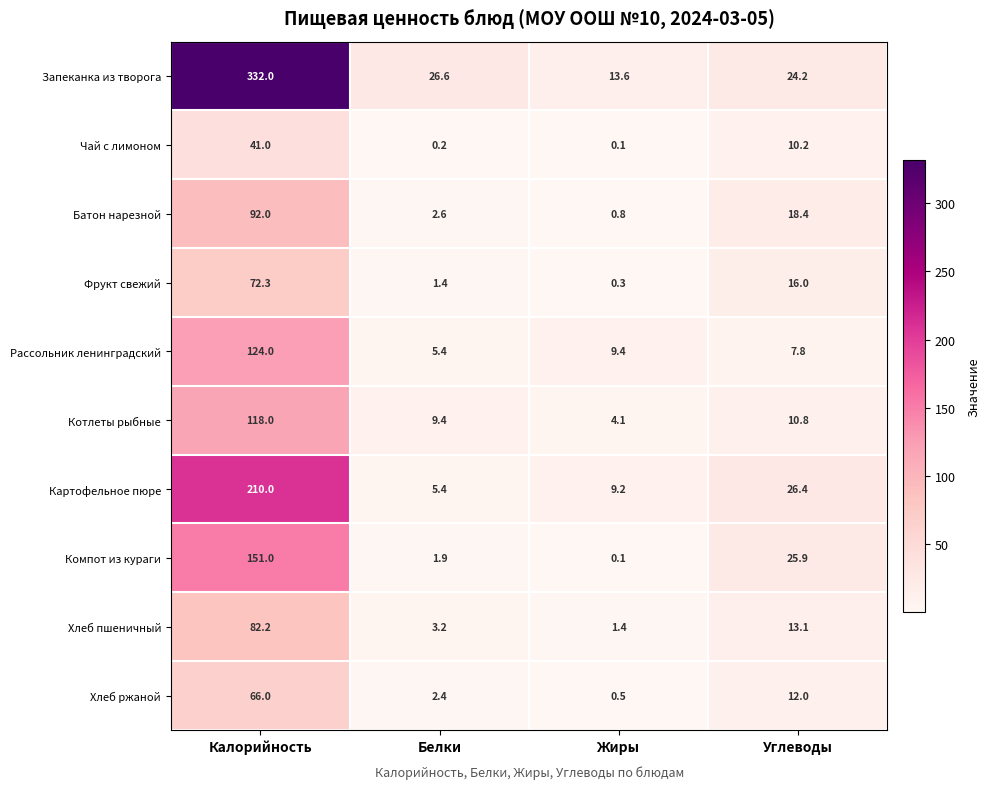

Which series has the widest spread of values?

Запеканка из творога